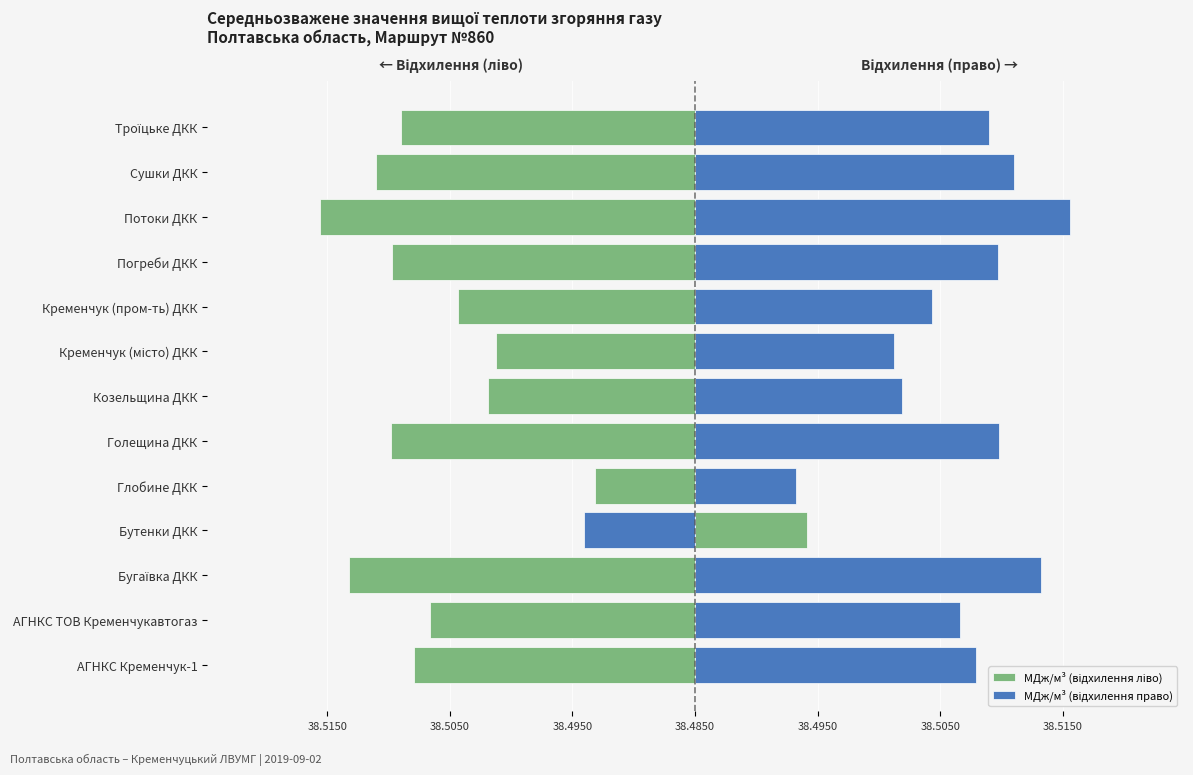

How many values in МДж/м³ (відхилення ліво) are below zero?

12